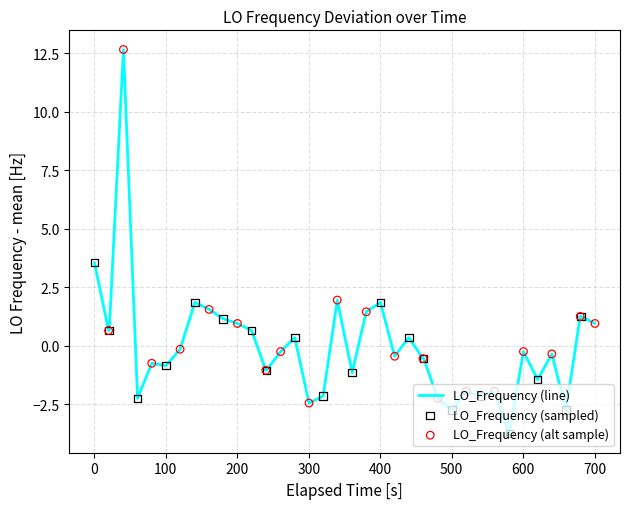

What is the minimum value shown in the chart?

-3.7